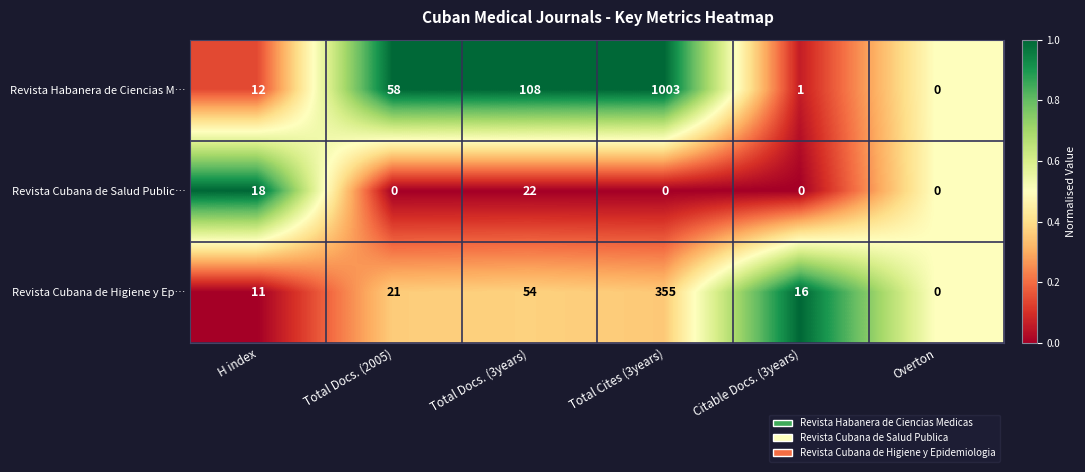

Which series has the largest total across all categories?

Revista Habanera de Ciencias M…